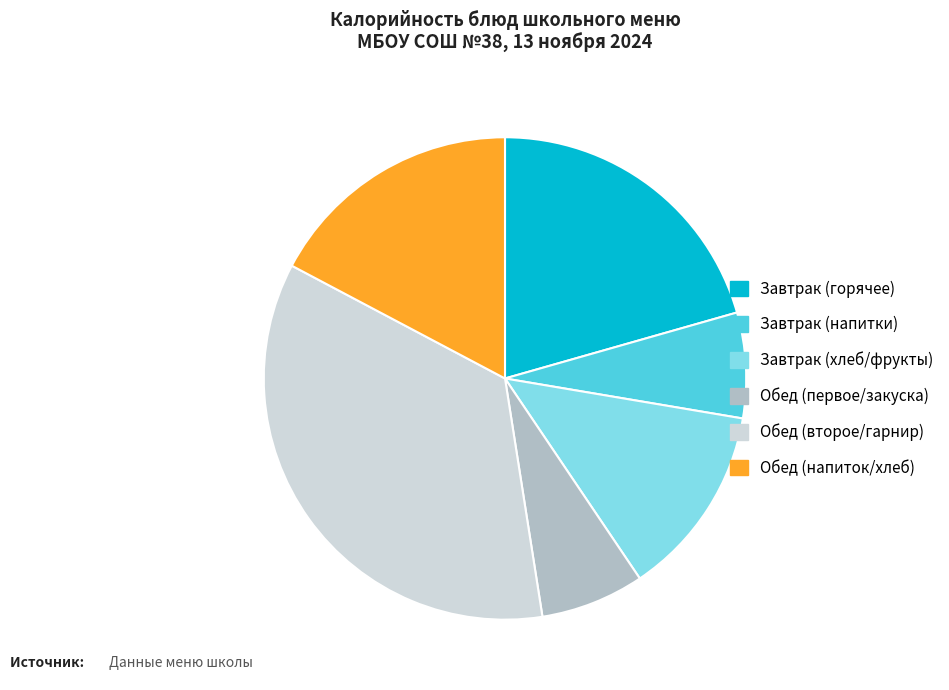

Does any single category account for the majority?

No